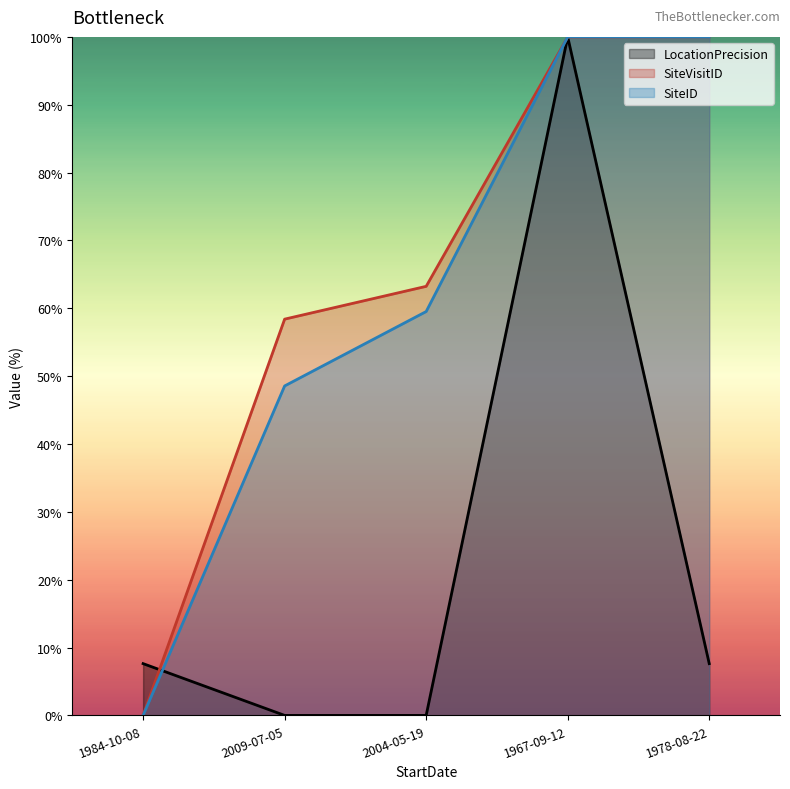

What are all the series names shown in the legend?

LocationPrecision, SiteVisitID, SiteID